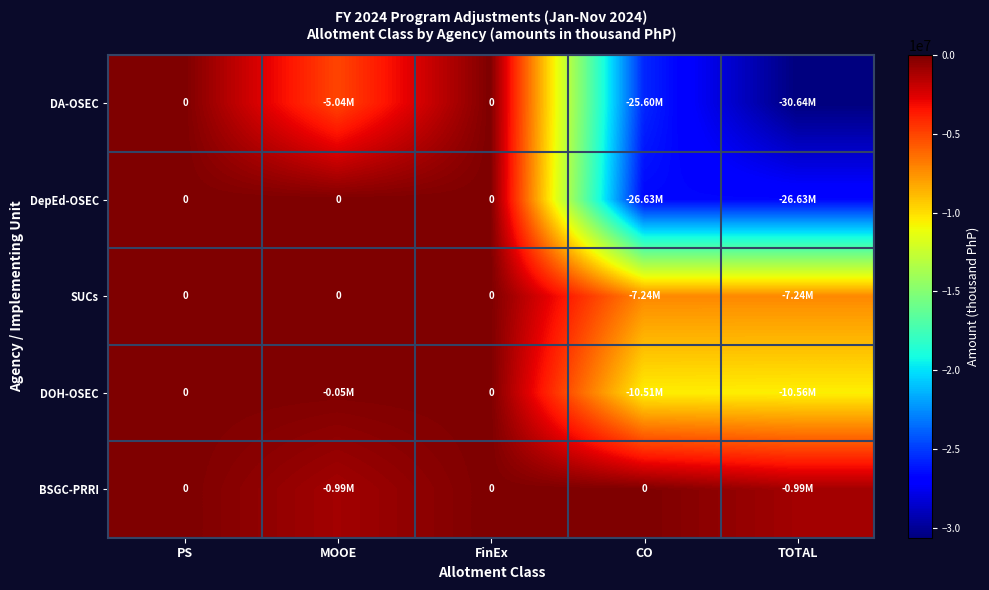

At which label is SUCs closest to -3617922?

PS